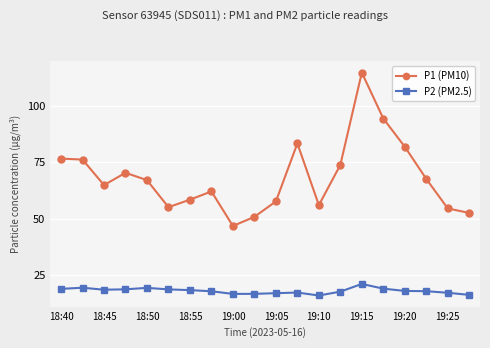

True or false: P1 (PM10) has more than 0 points higher than both neighbors.

True